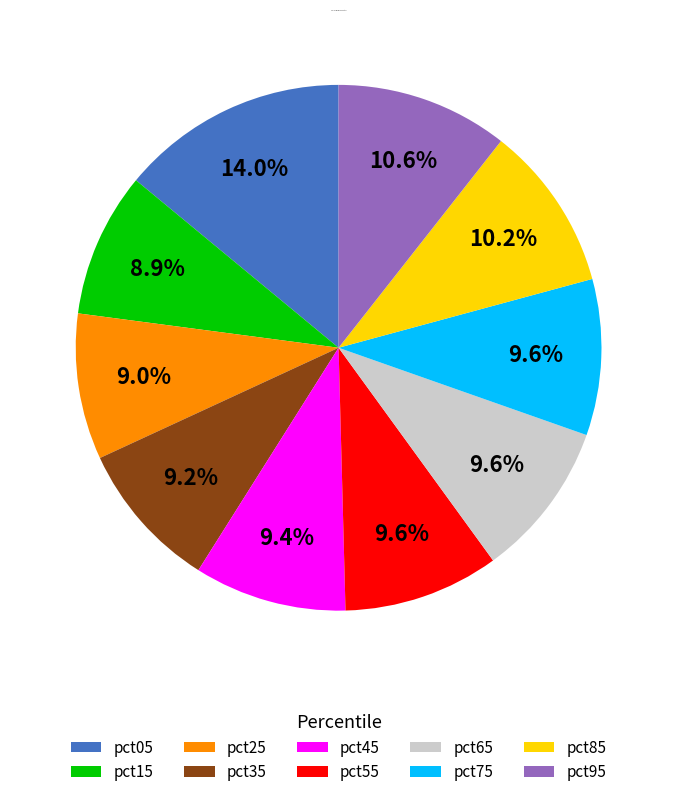

Between pct25 and pct85, which is larger?

pct85